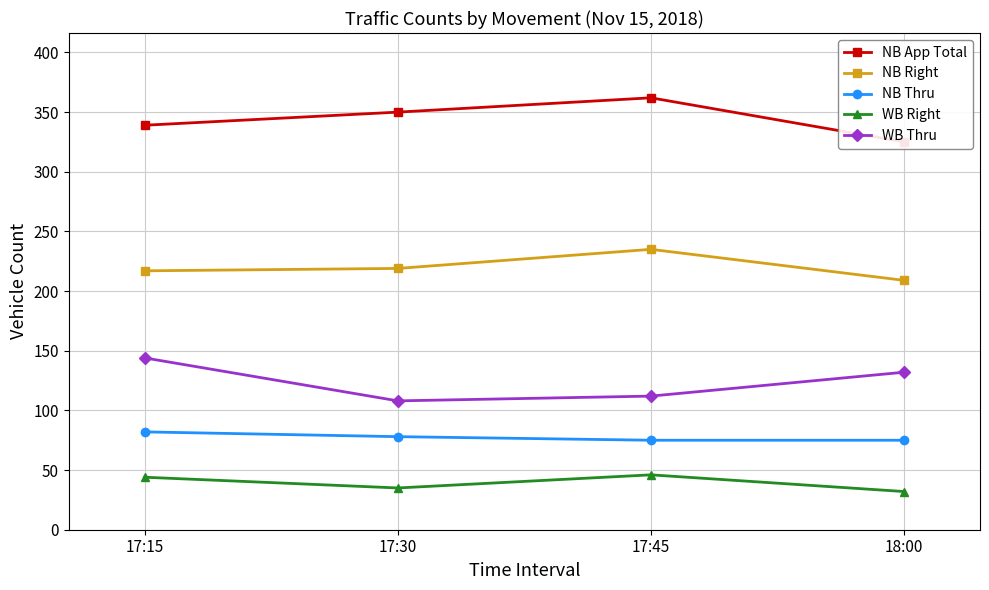

What is the lowest value of the NB Thru series?

75